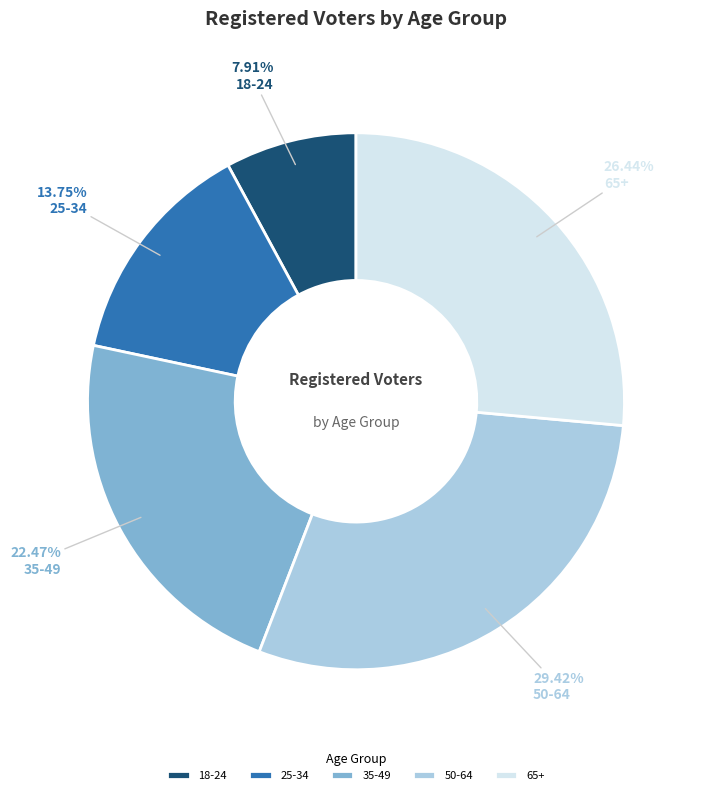

What portion of the pie excludes 35-49?

77.5%